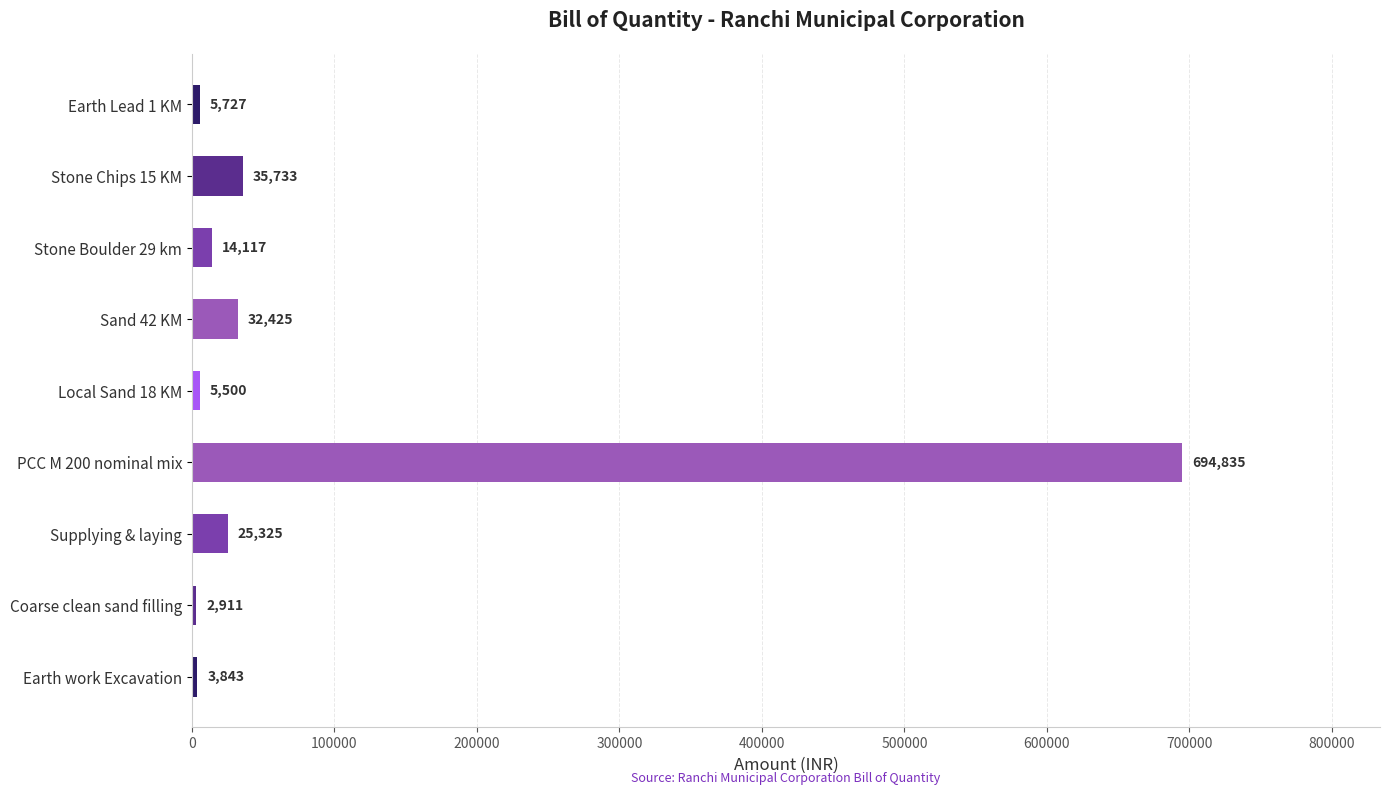

List the labels in order of value, largest first.

PCC M 200 nominal mix, Stone Chips 15 KM, Sand 42 KM, Supplying & laying, Stone Boulder 29 km, Earth Lead 1 KM, Local Sand 18 KM, Earth work Excavation, Coarse clean sand filling